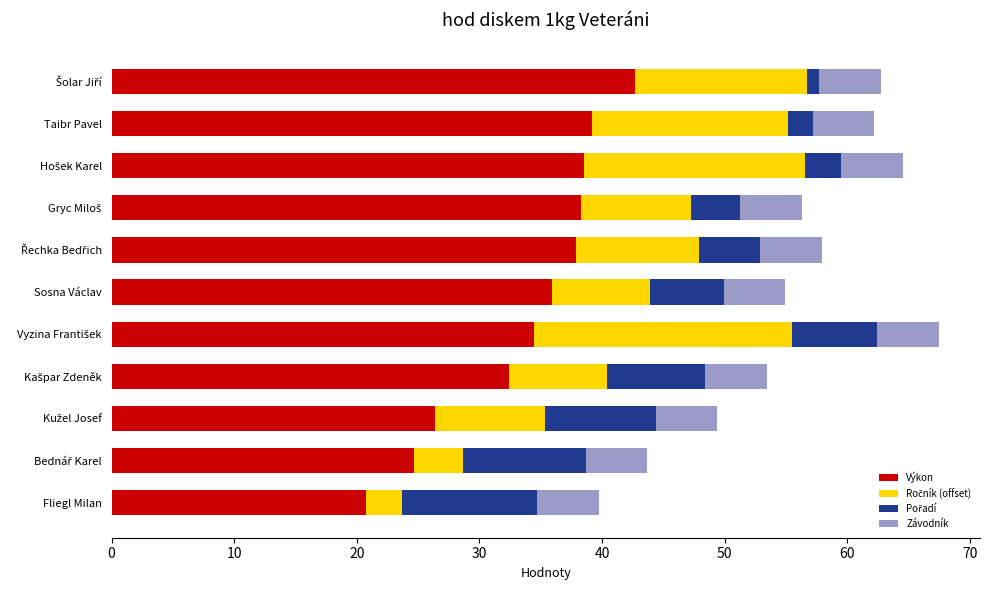

What is the lowest value of the Výkon series?

20.7